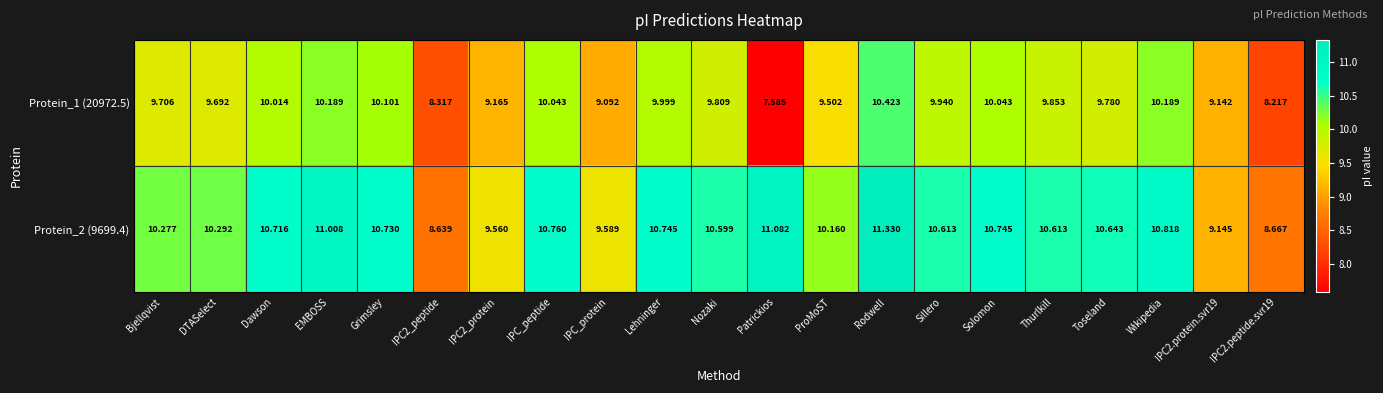

Where does the Protein_1 (20972.5) series first go above 9?

Bjellqvist